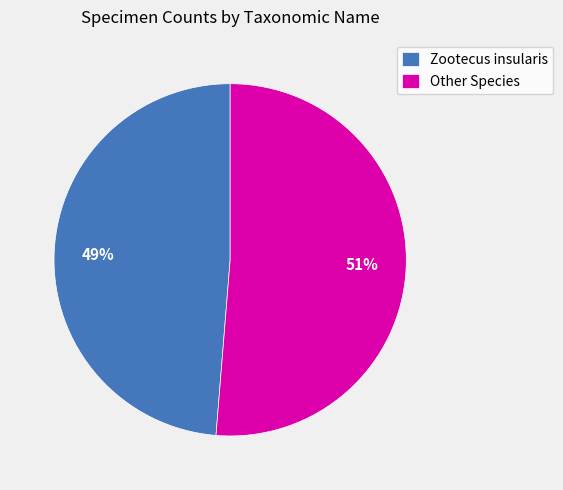

What is the largest slice in the pie chart?

Other Species